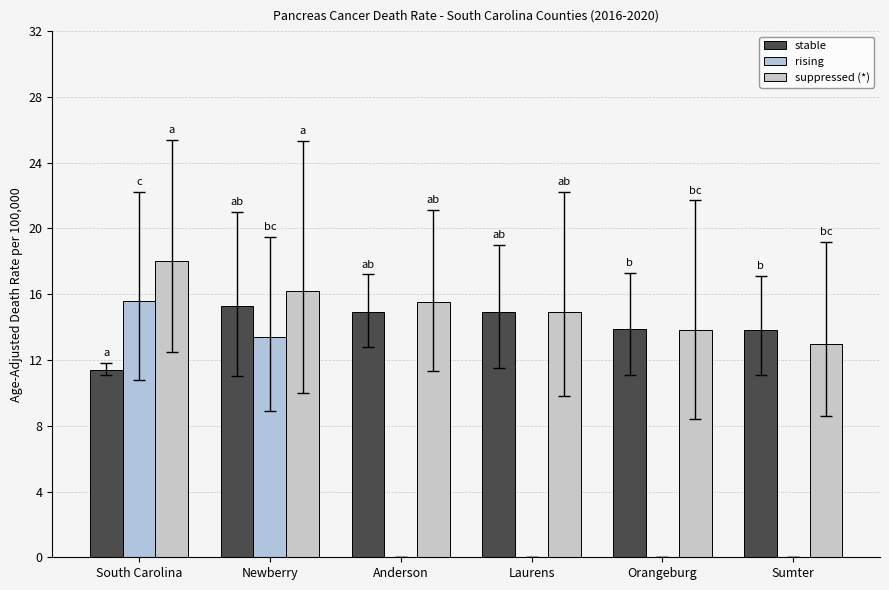

Rank the categories by suppressed (*) value from highest to lowest.

South Carolina, Newberry, Anderson, Laurens, Orangeburg, Sumter